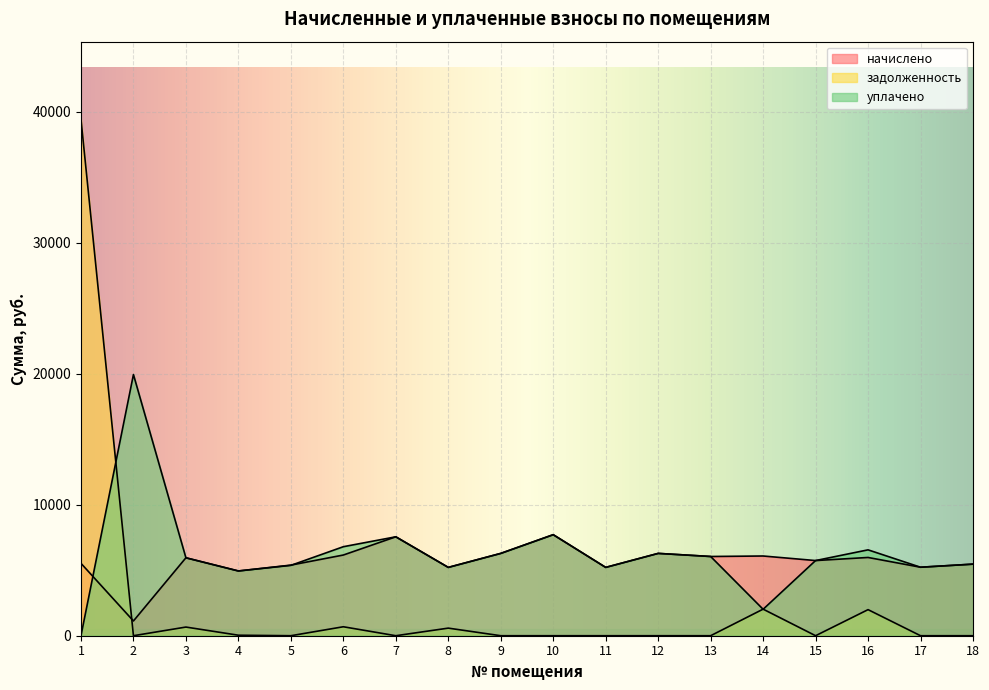

Reading right to left, what are all the values shown in this chart?

начислено: 5464.8	5228.8	5974.0	5738.0	6085.8	6048.5	6284.5	5216.4	7712.8	6284.5	5216.4	7551.4	6160.3	5390.3	4943.2	5949.2	1126.3	5526.9
задолженность: 0.0	0.0	1991.3	0.0	2028.6	0.0	0.0	0.0	0.0	0.0	579.6	0.0	684.5	0.0	38.3	661.0	0.0	39434.6
уплачено: 5464.8	5228.8	6555.5	5738.0	2018.6	6048.5	6284.5	5216.4	7712.8	6284.5	5216.4	7551.4	6795.2	5370.3	4943.2	5949.2	19939.1	0.0